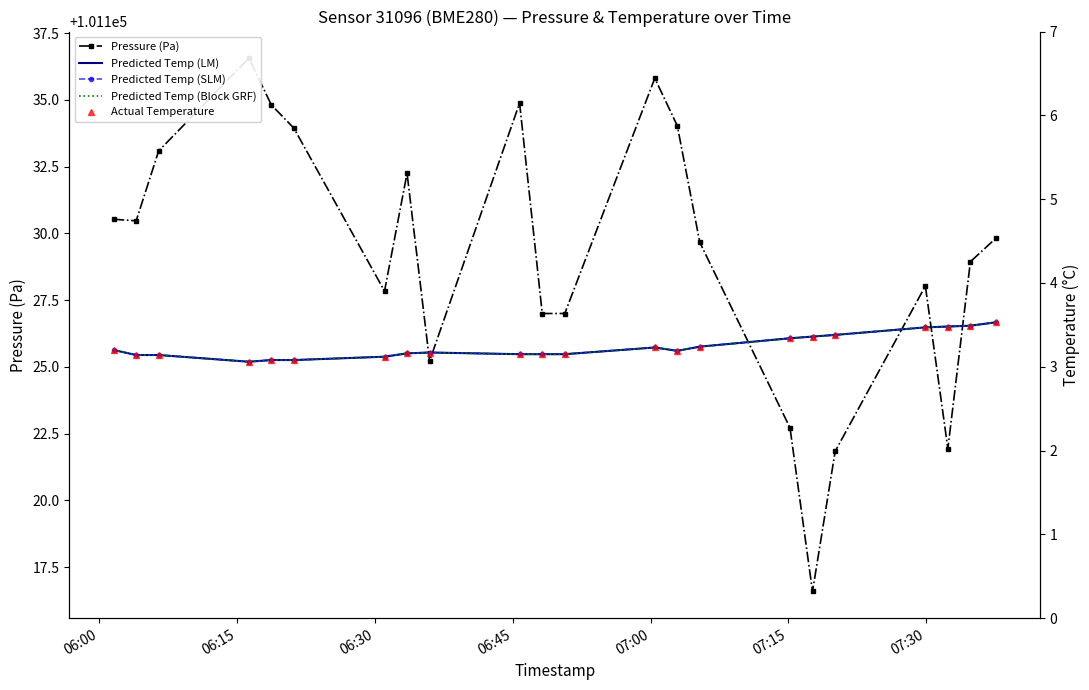

What is the sum of all Predicted Temp (Block GRF) values?

71.3